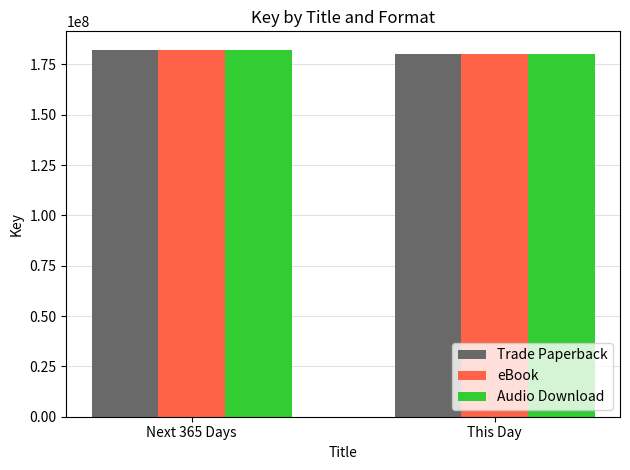

How many Trade Paperback values are between 180178337 and 182301843?

2